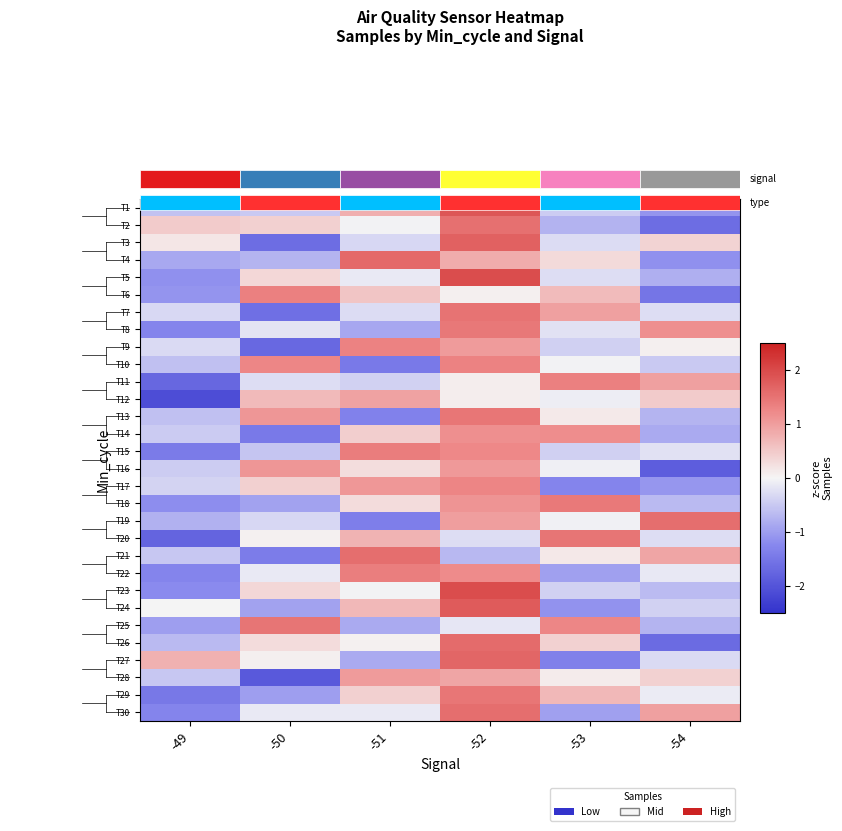

What is the maximum value shown in the chart?

2.0